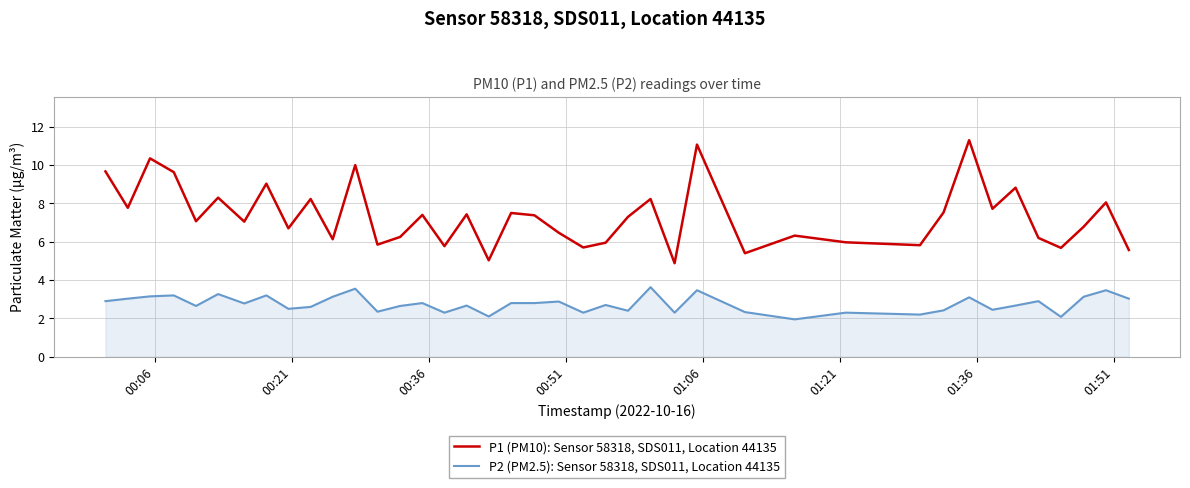

How many lines are shown in the chart?

2